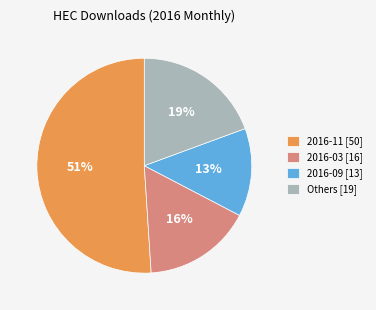

Is the sum of 2016-09 [13] and 2016-11 [50] greater than half?

Yes